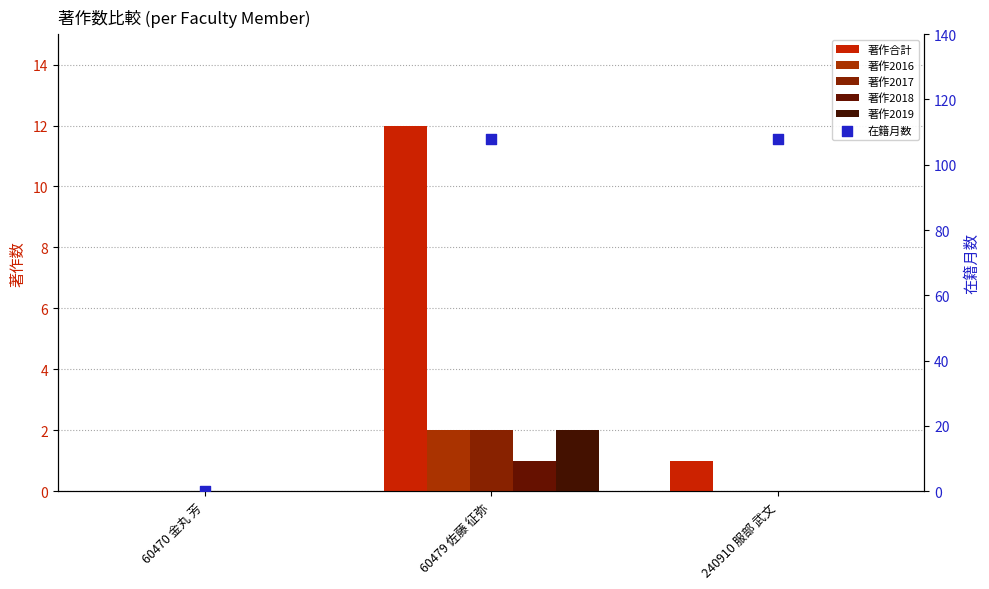

What is the total value across all series at 240910 服部 武文?

109